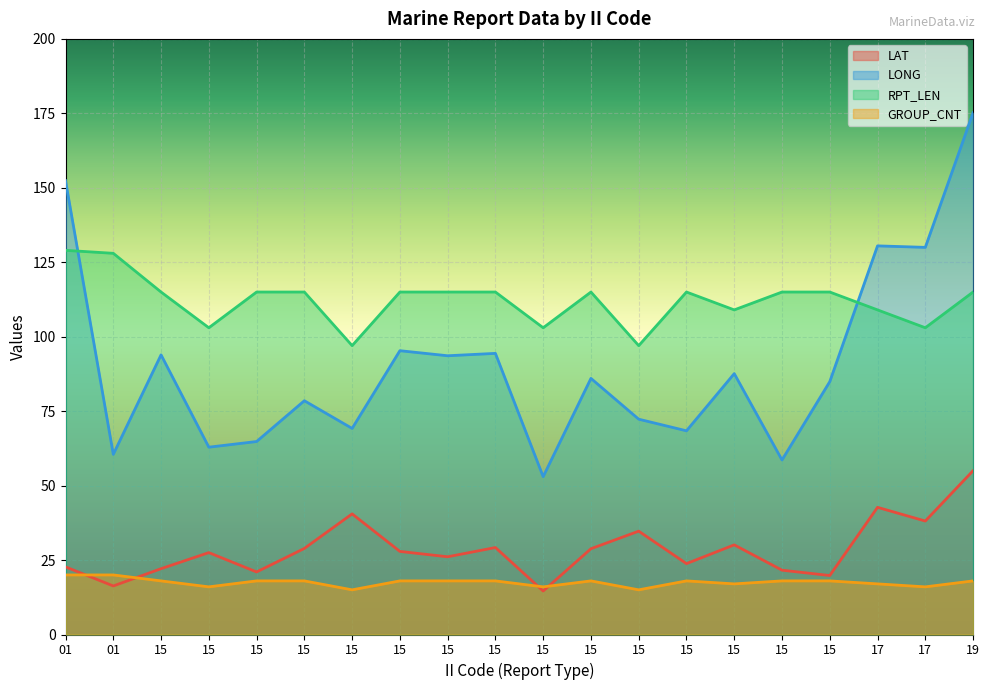

Rank the categories by RPT_LEN value from lowest to highest.

15, 15, 15, 15, 17, 15, 17, 15, 15, 15, 15, 15, 15, 15, 15, 15, 15, 19, 01, 01